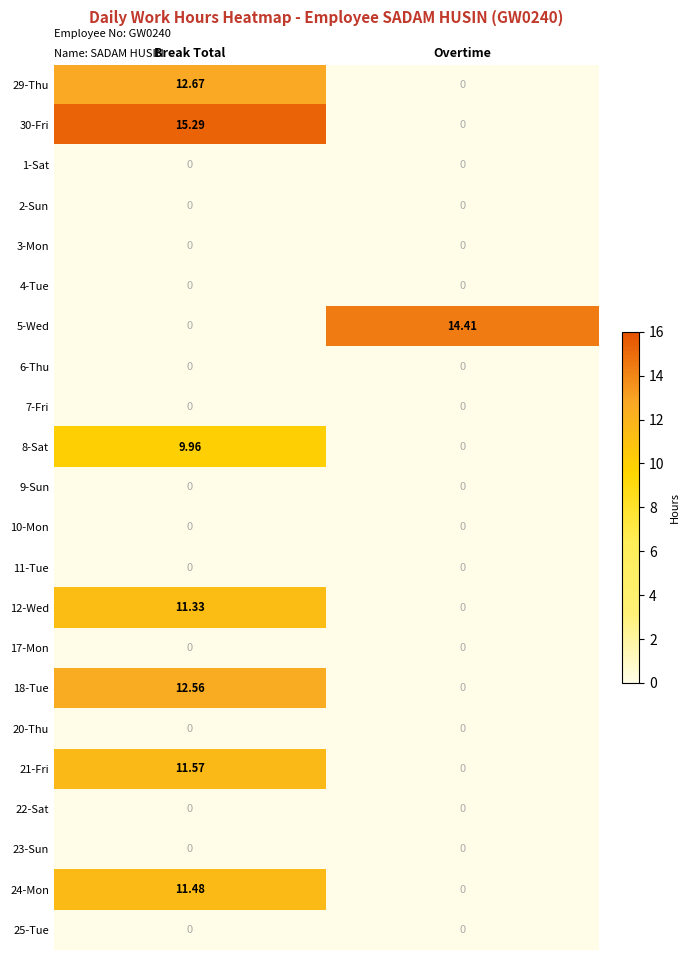

List the labels in order of 18-Tue value, smallest first.

Overtime, Break Total